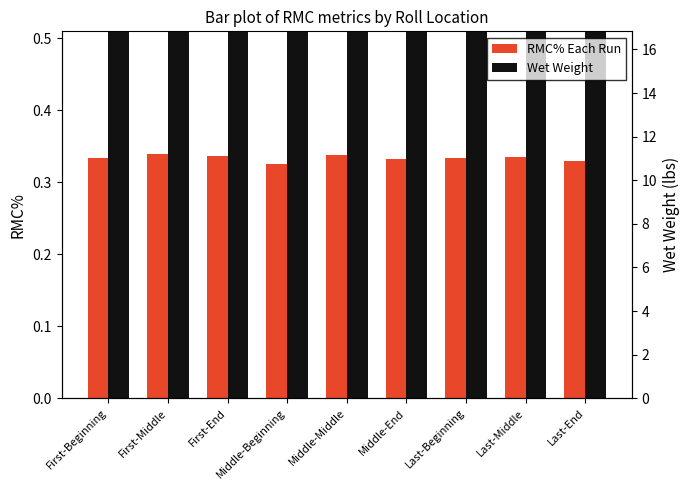

At which label is Wet Weight closest to 11?

Middle-Beginning